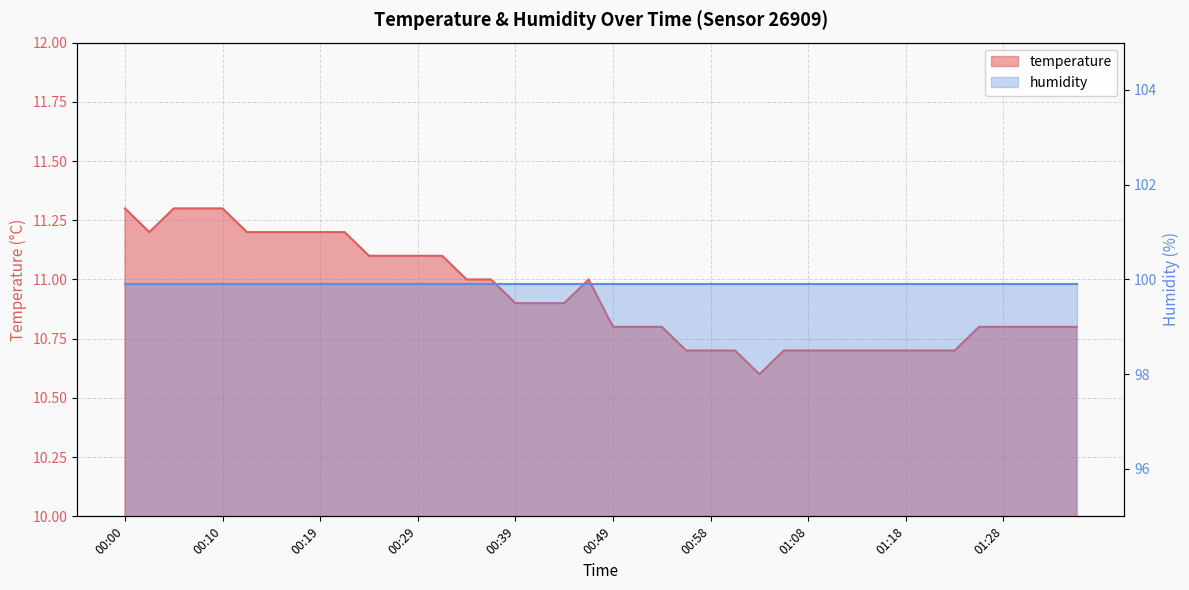

List the labels in order of value, largest first.

00:00, 00:05, 00:07, 00:10, 00:02, 00:12, 00:15, 00:17, 00:19, 00:22, 00:24, 00:27, 00:29, 00:32, 00:34, 00:36, 00:46, 00:39, 00:41, 00:44, 00:49, 00:51, 00:54, 01:25, 01:28, 01:30, 01:33, 01:35, 00:56, 00:58, 01:01, 01:06, 01:08, 01:11, 01:13, 01:16, 01:18, 01:21, 01:23, 01:03